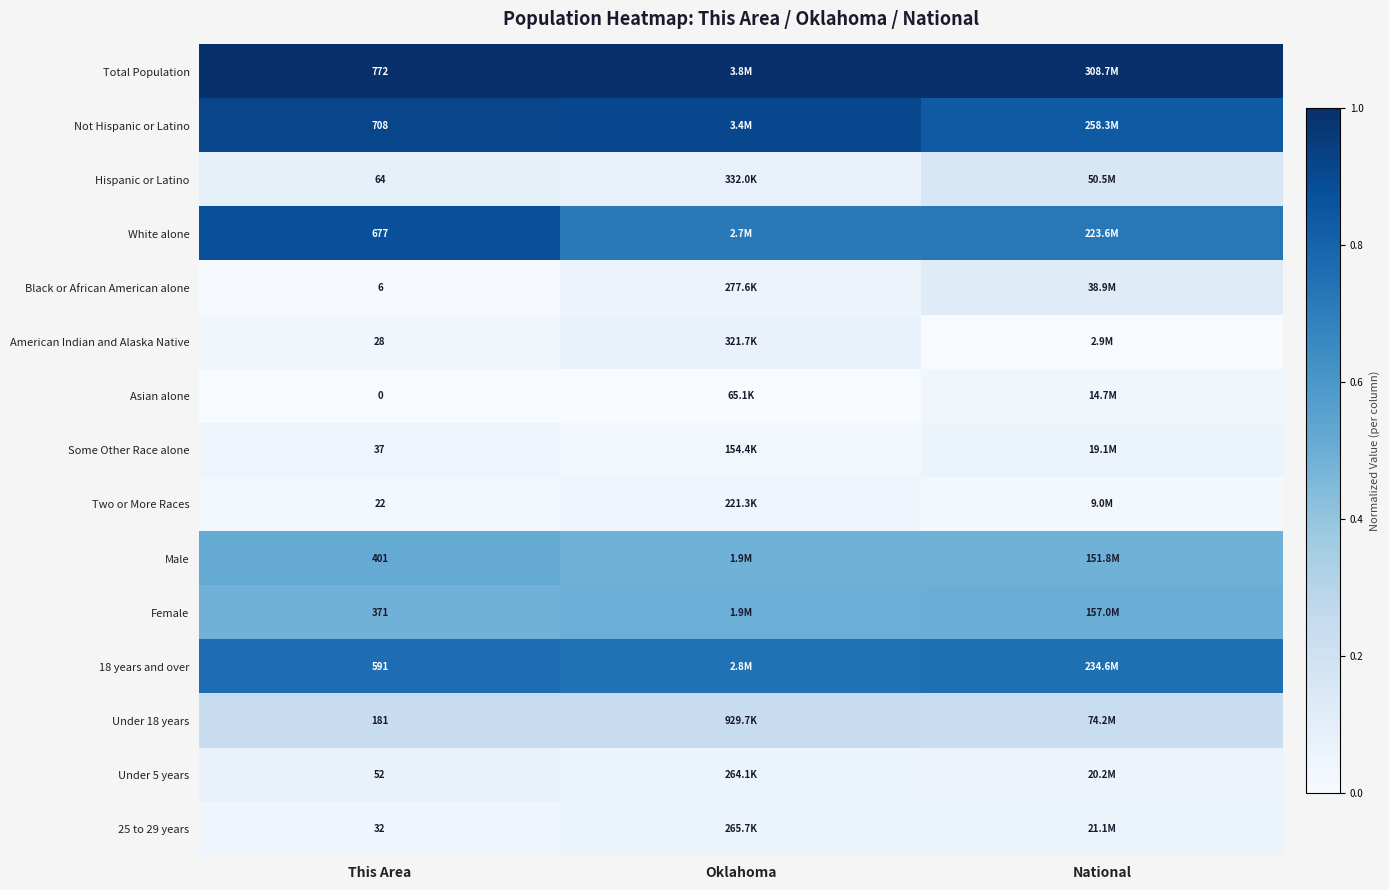

At how many categories does at least one series exceed 0?

3